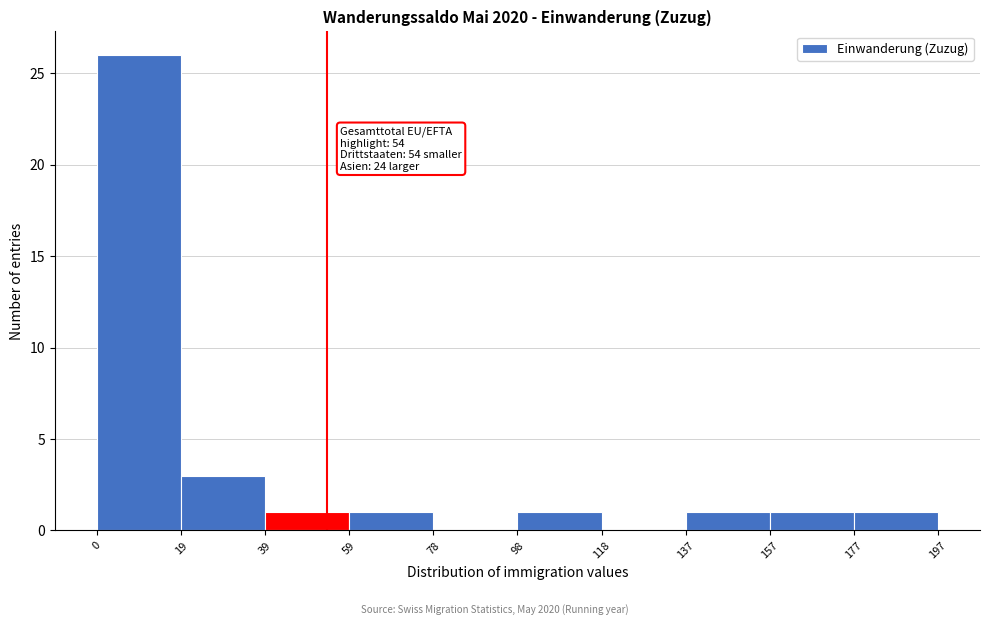

Which range on the x-axis has the tallest bar?

0 to 19